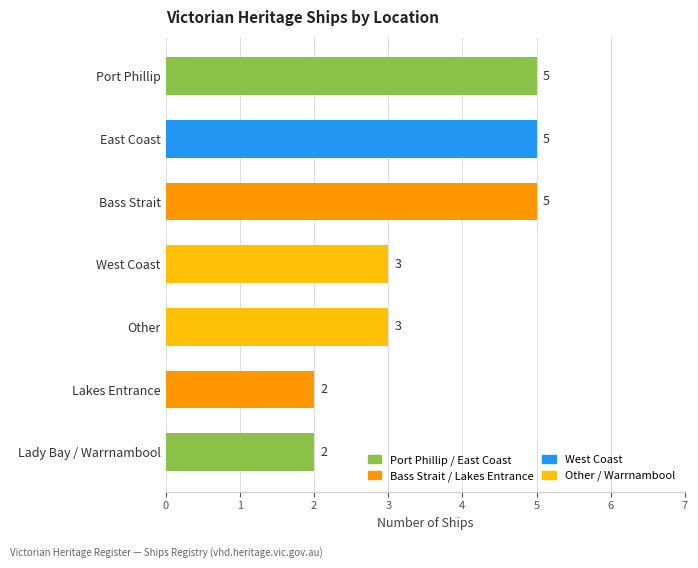

Reading bottom to top, what are all the values shown in this chart?

Lady Bay / Warrnambool=2	Lakes Entrance=2	Other=3	West Coast=3	Bass Strait=5	East Coast=5	Port Phillip=5